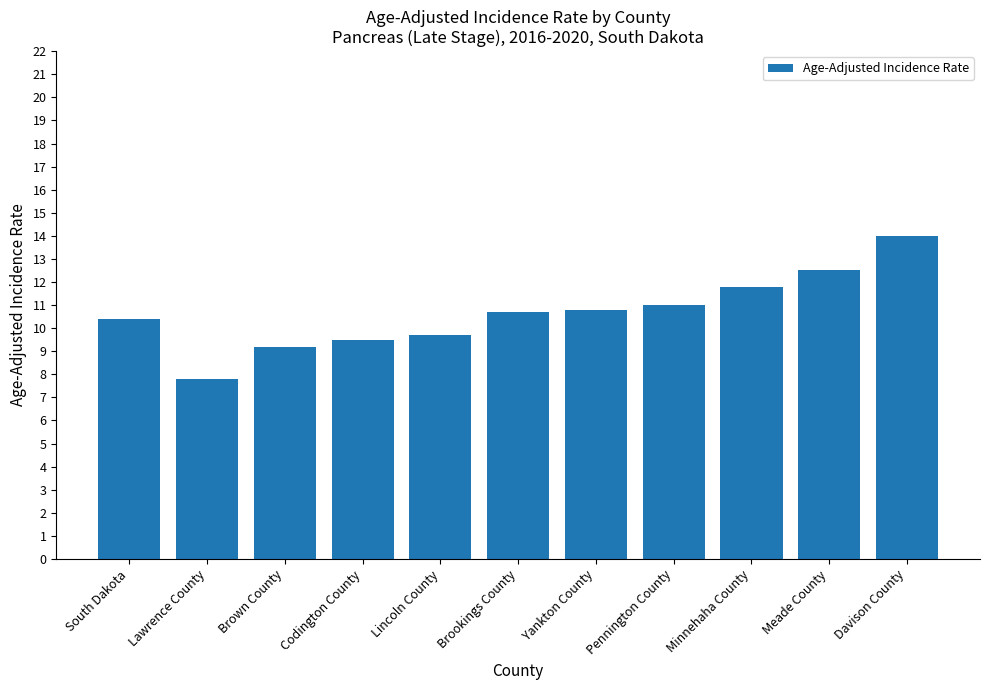

What is the value of the 9th bar from the left?

11.8